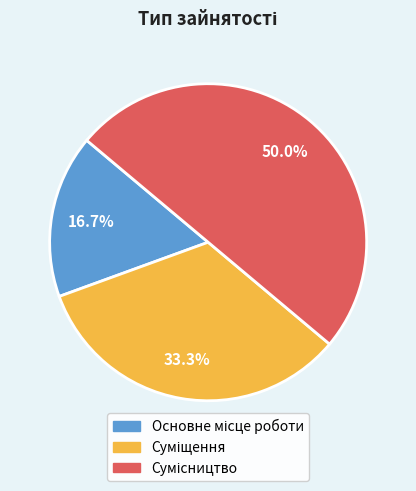

Count the number of slices in the pie.

3